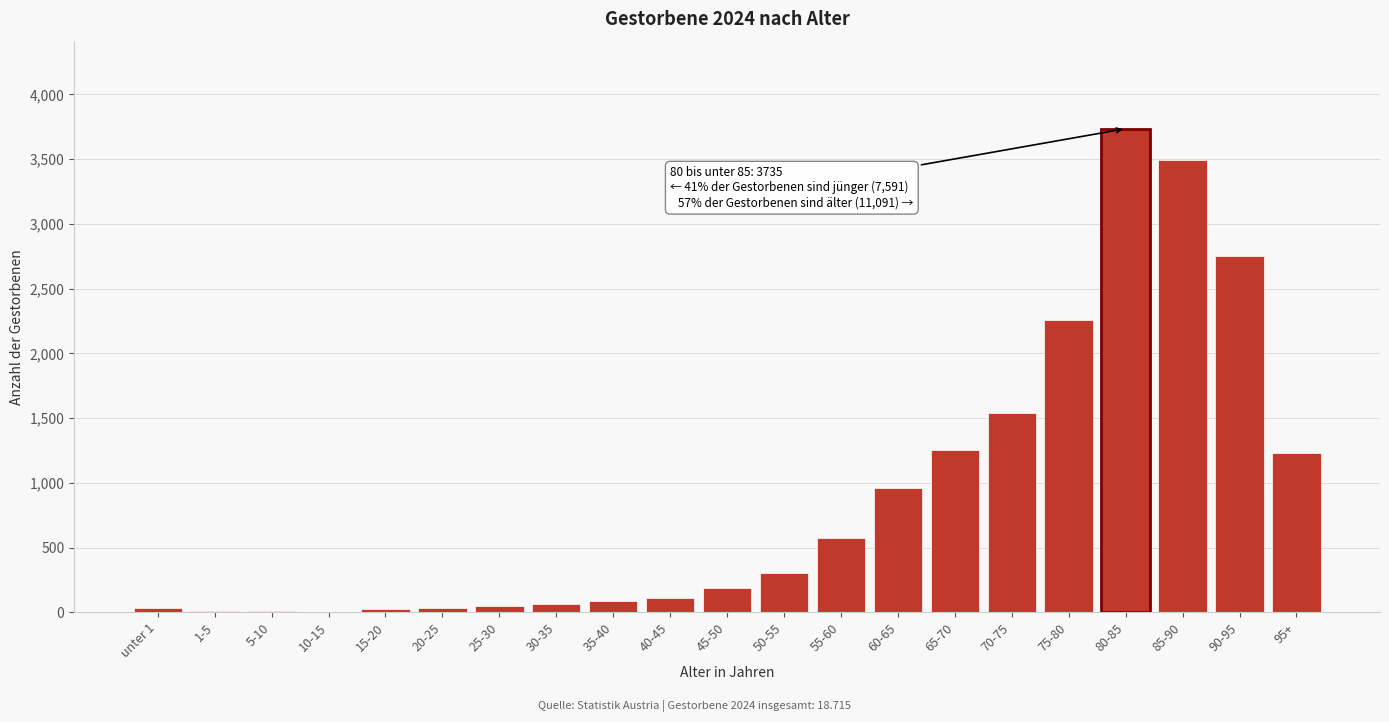

What is the change in value from 50-55 to 80-85?

+3430